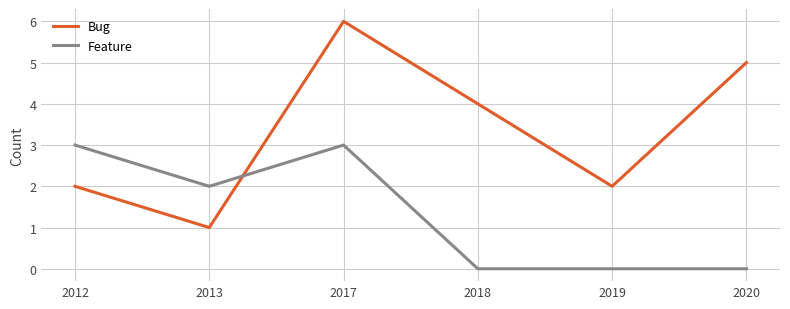

True or false: Feature has more than 0 interior local peaks.

True